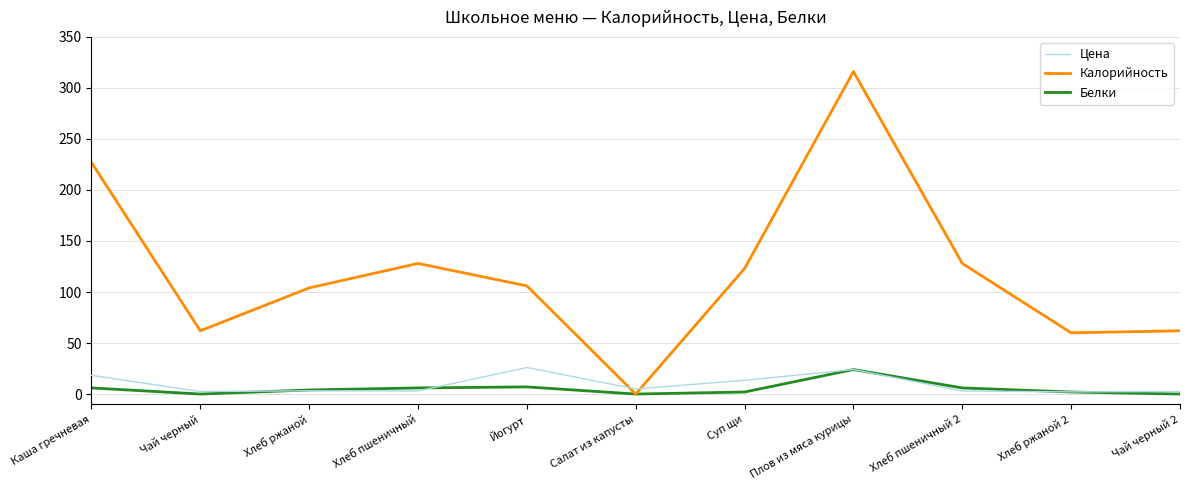

What is the total value across all series at Чай черный 2?

64.5